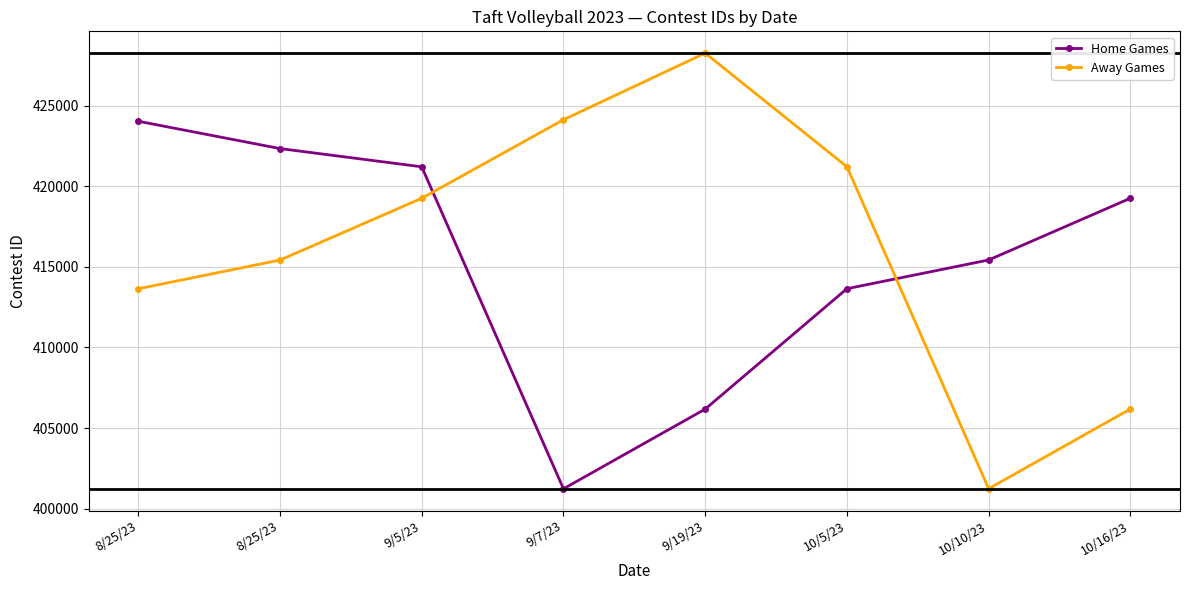

What are all the series names shown in the legend?

Home Games, Away Games